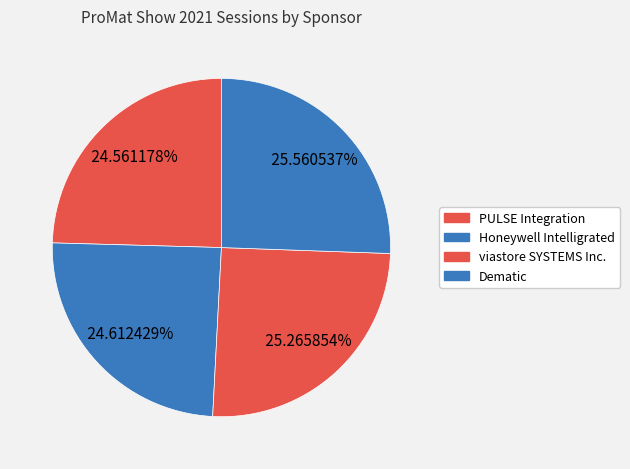

Count the number of slices in the pie.

4